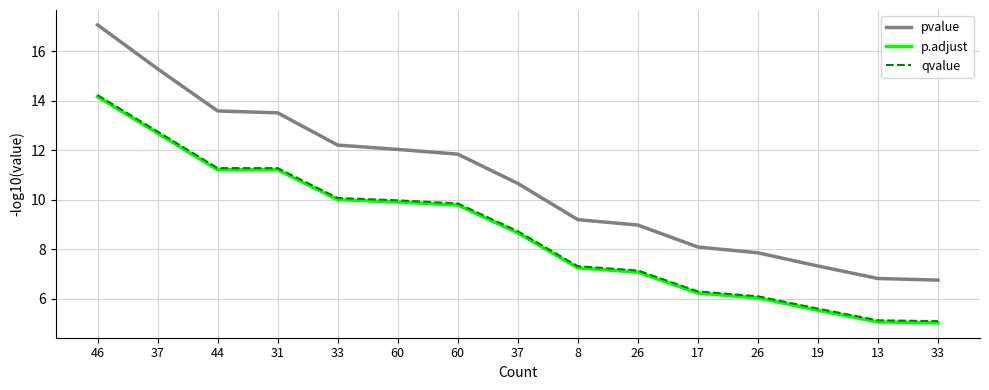

Is the value of qvalue at 37 greater than the value of p.adjust at 44?

Yes